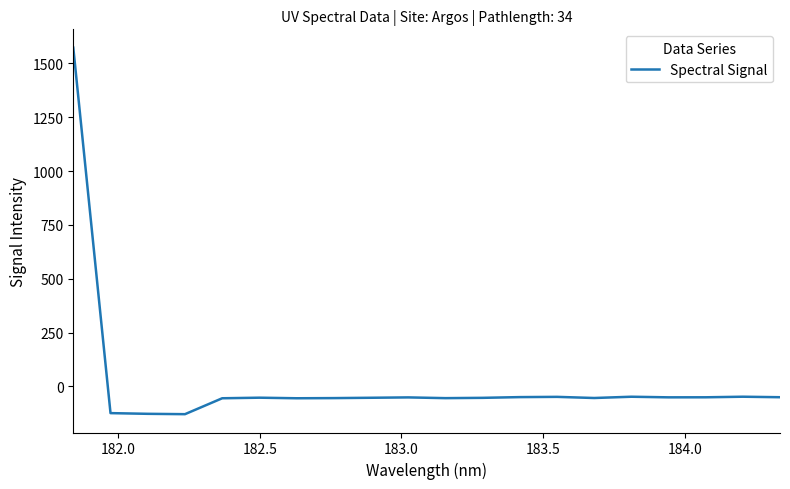

Count the number of data series in this chart.

1